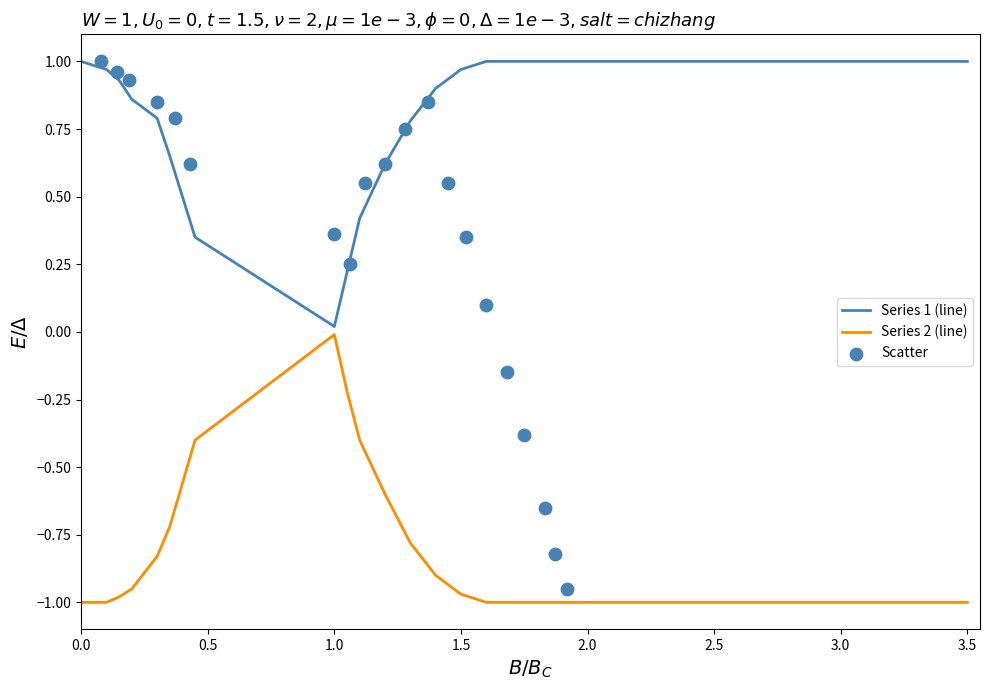

At how many categories does at least one series exceed 0?

20